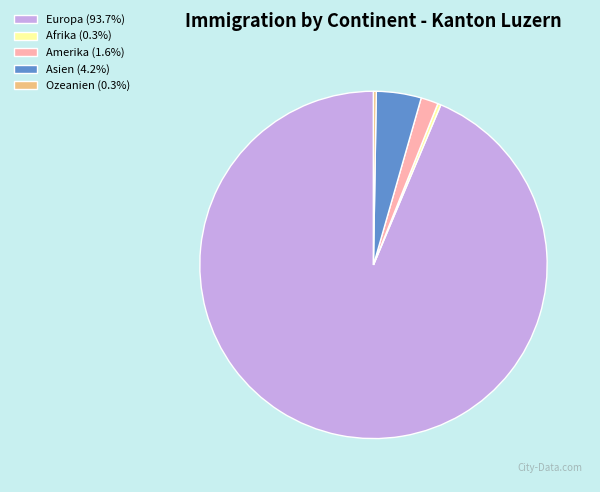

Combined, do Asien (4.2%) and Amerika (1.6%) account for over 50%?

No